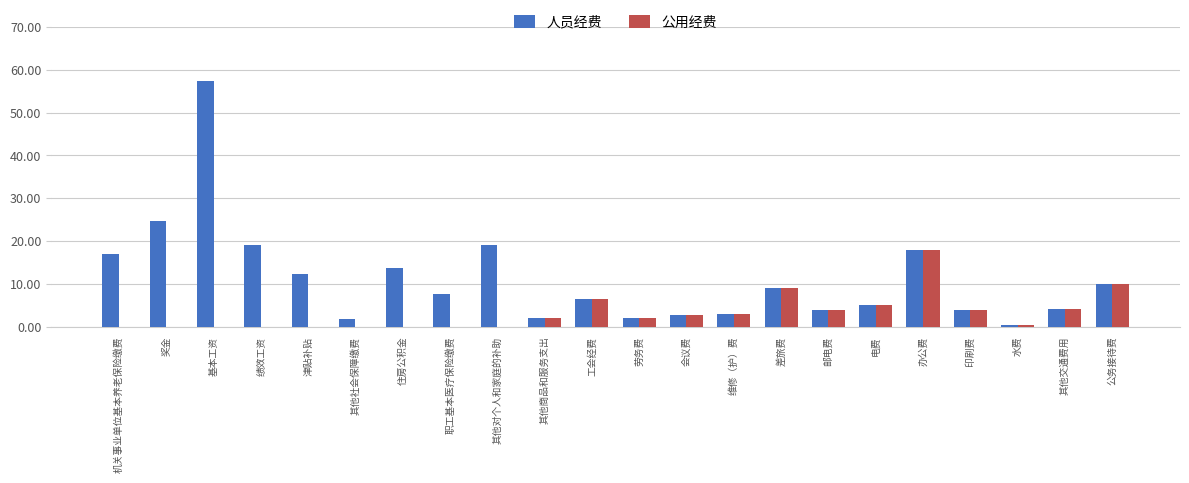

At which label is 人员经费 closest to 28?

奖金